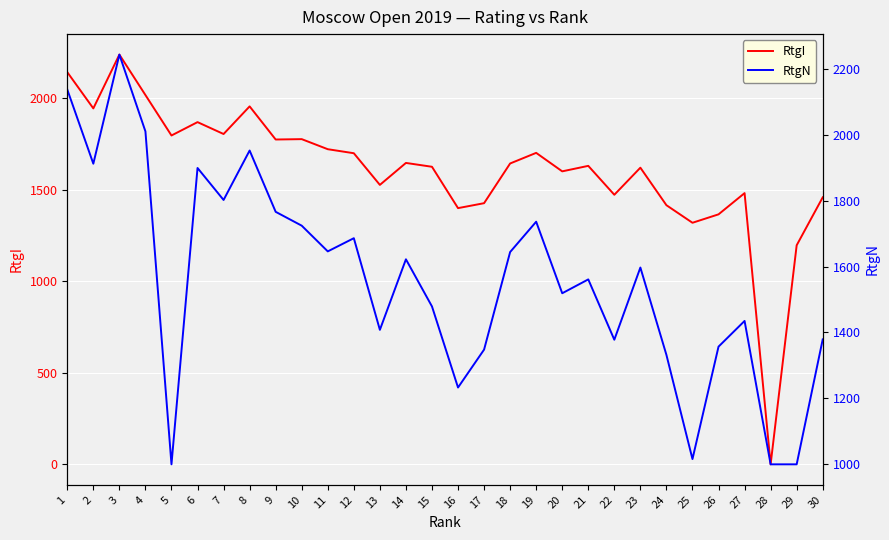

List the series in order of their overall mean, highest first.

RtgI, RtgN